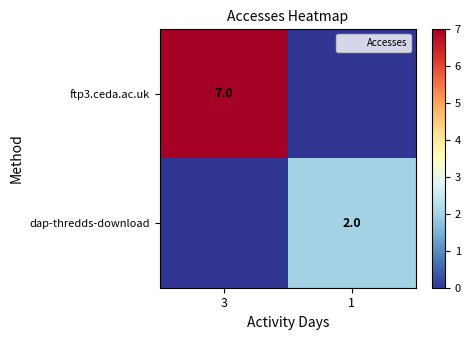

At which label is dap-thredds-download closest to 1?

3